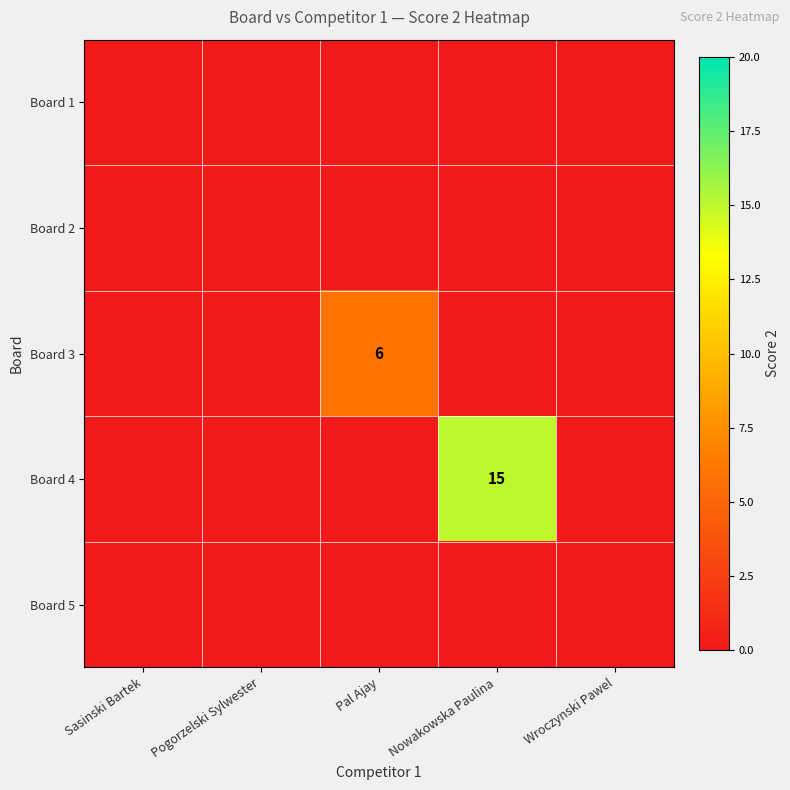

True or false: Board 3 has a value of 6 at Pal Ajay.

True